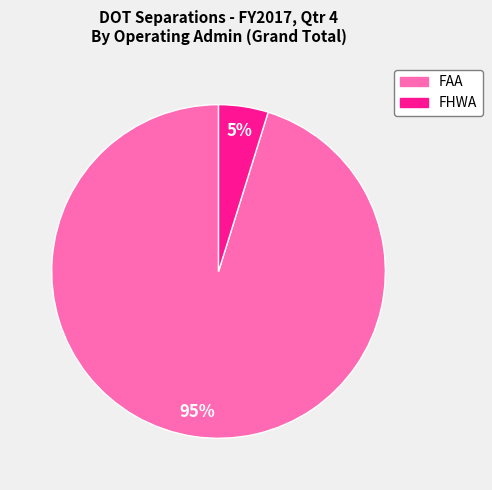

True or false: FHWA accounts for 15% of the total.

False